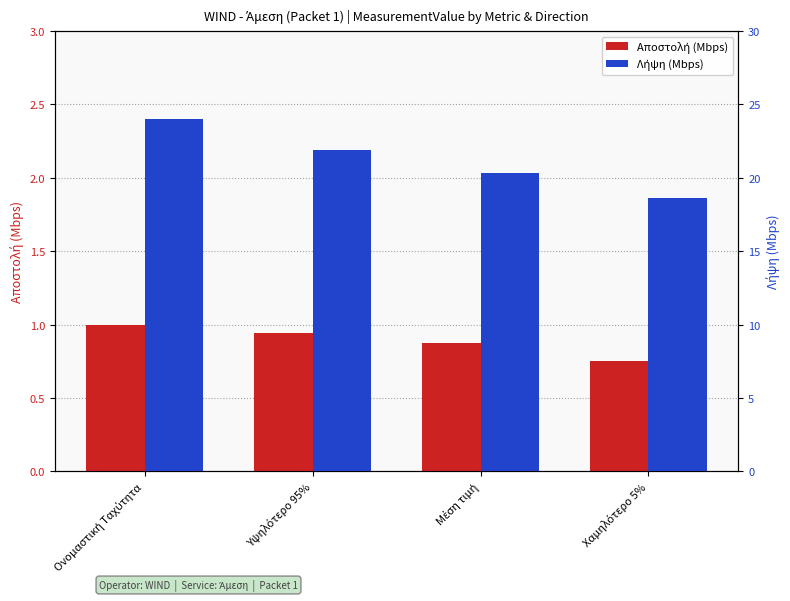

What is the average value of the Λήψη (Mbps) series?

21.2